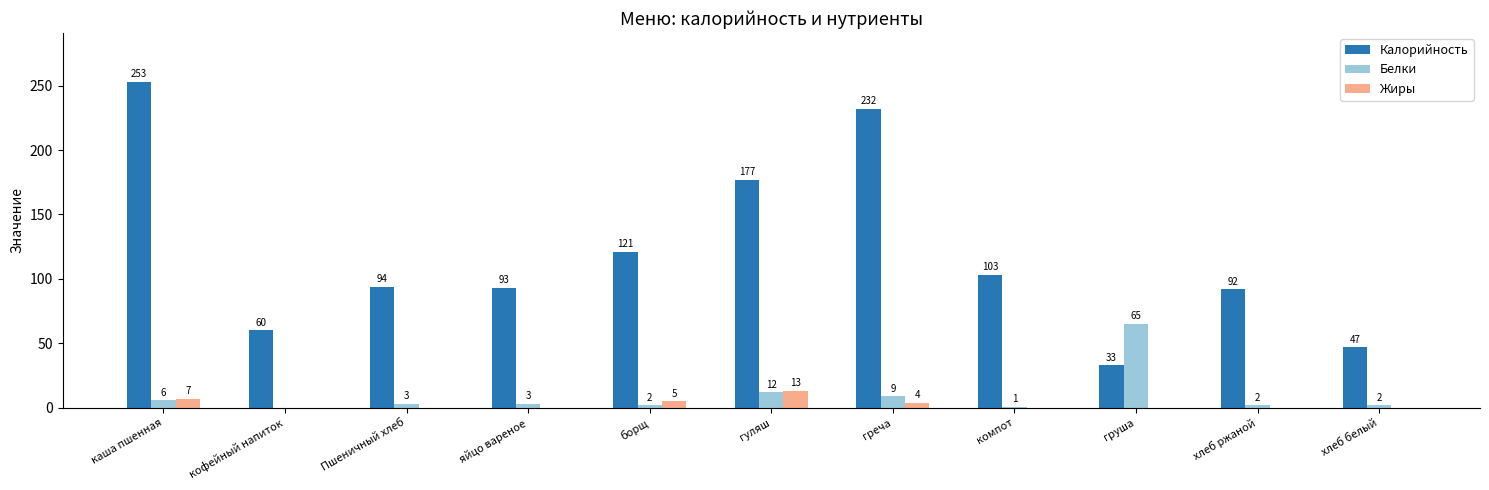

Reading left to right, extract all data points from this chart.

Калорийность: 253	60	94	93	121	177	232	103	33	92	47
Белки: 6	0	3	3	2	12	9	1	65	2	2
Жиры: 7	0	0	0	5	13	4	0	0	0	0